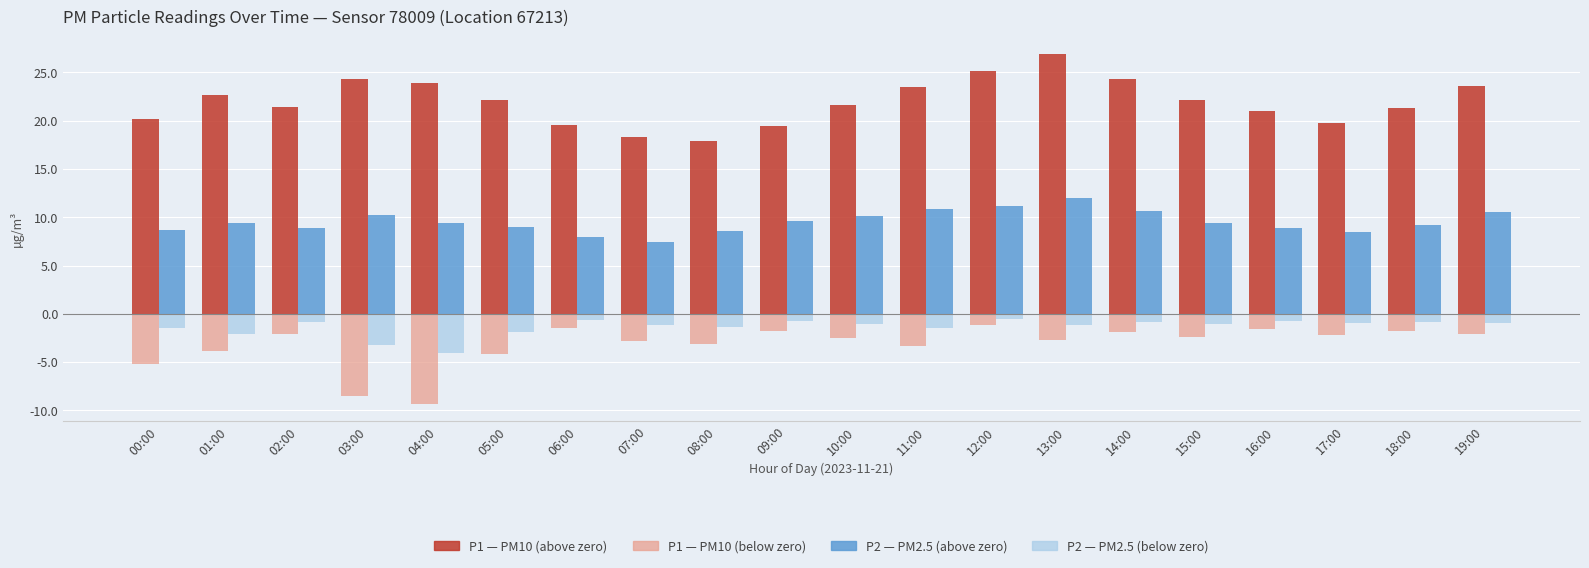

What is the total value across all series at 15:00?

28.2